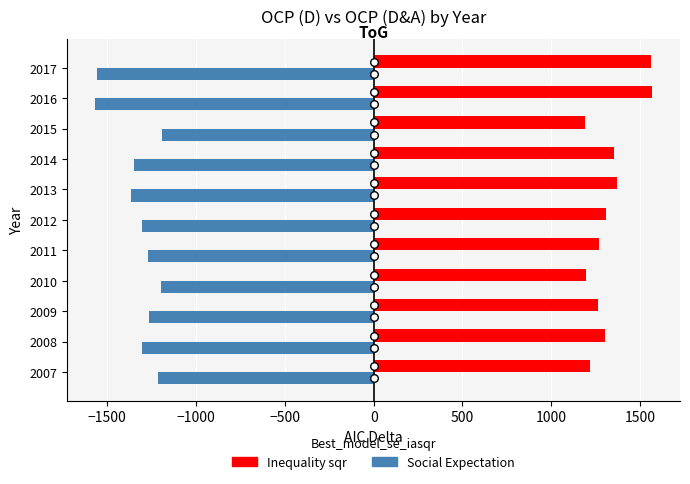

Is the value of Inequality sqr at 2007 greater than the value of Social Expectation at 2007?

Yes